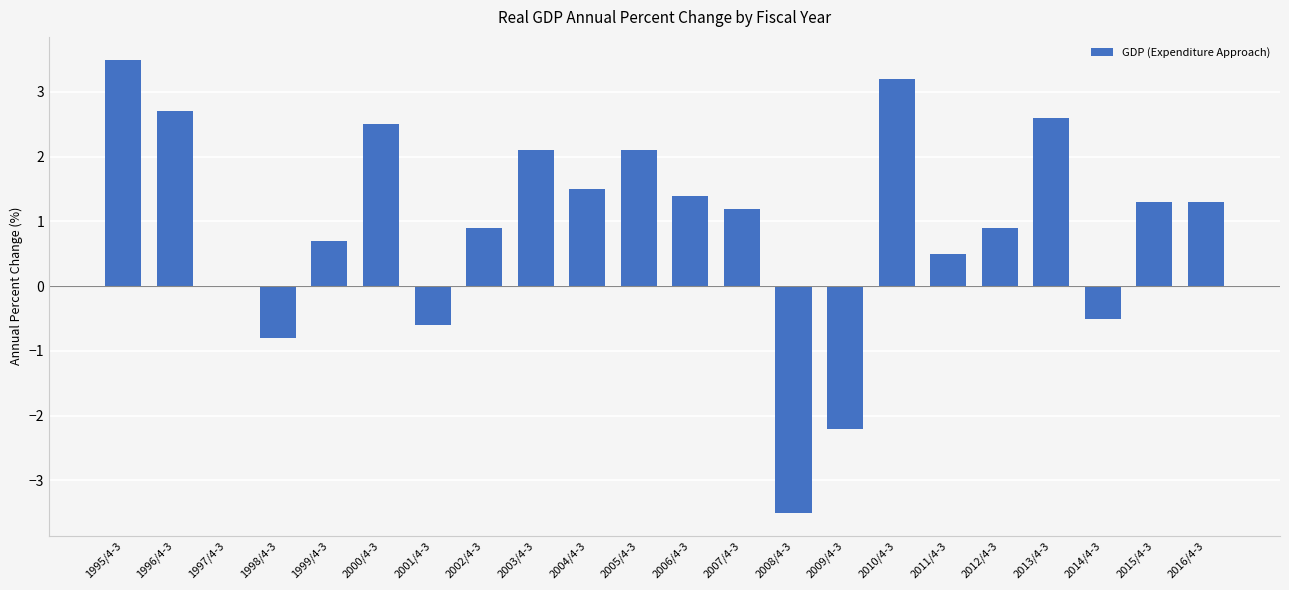

How many distinct data groups are displayed?

1